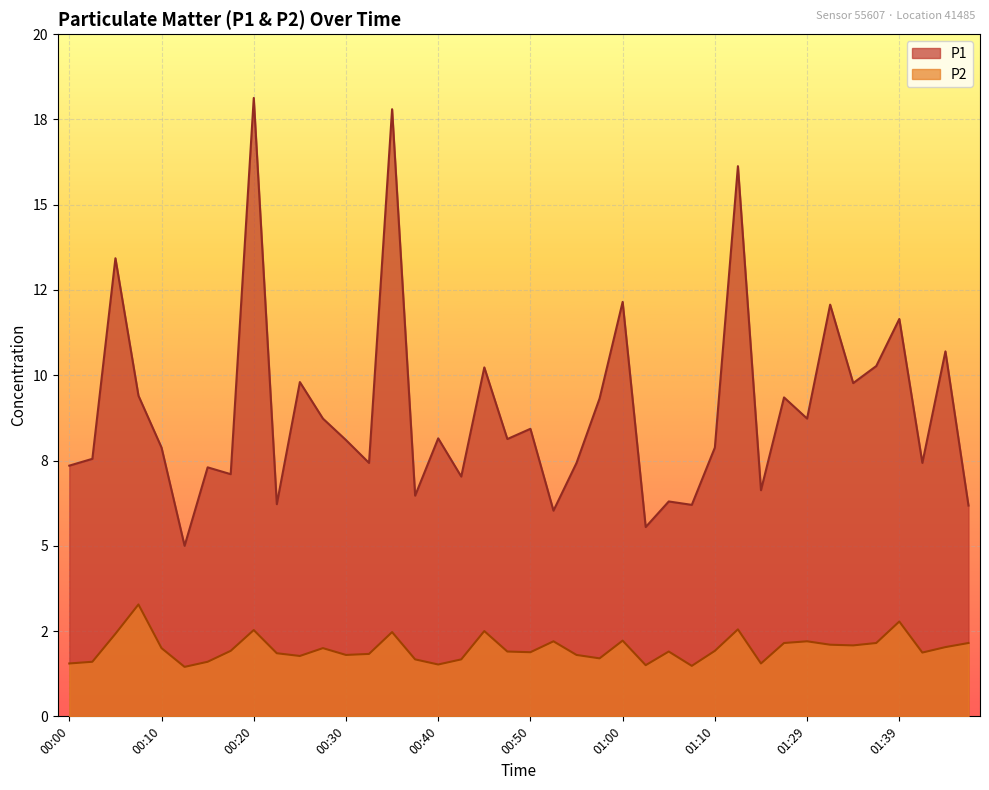

Between 01:23 and 01:36, which is larger?

01:36